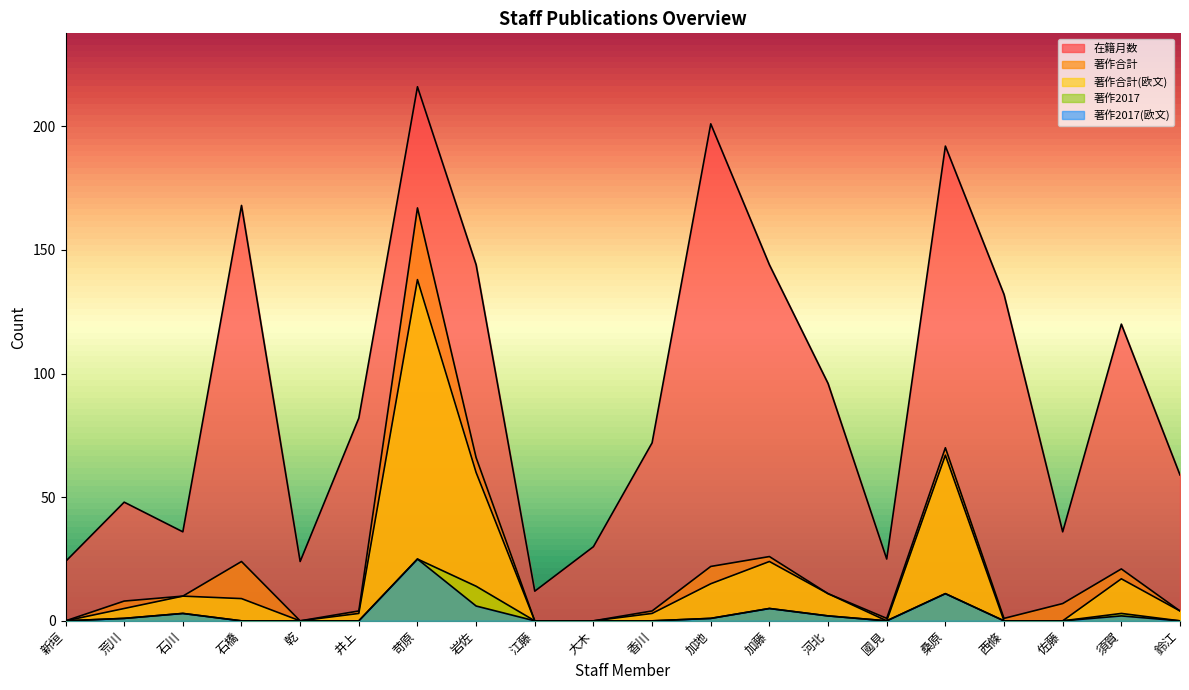

What is the difference between the 著作合計 values at 河北 and 加藤?

15